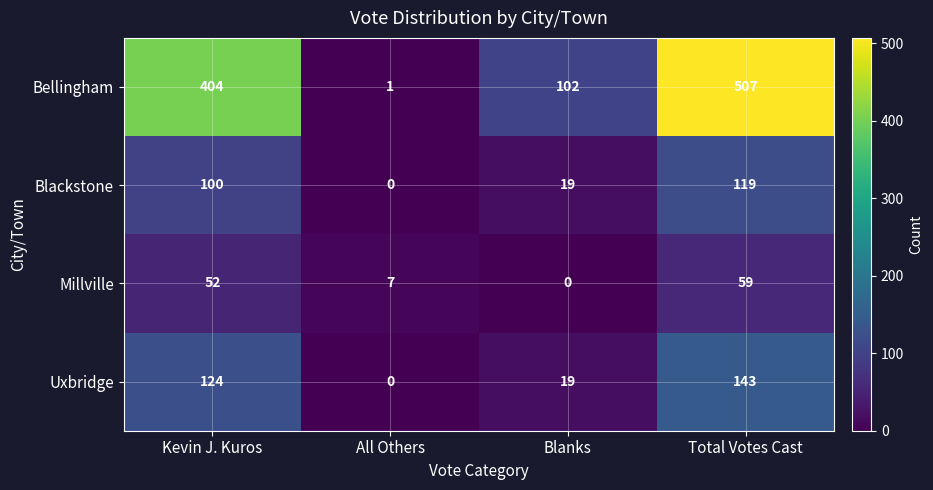

Reading left to right, list all the values displayed in this chart.

Bellingham: 404	1	102	507
Blackstone: 100	0	19	119
Millville: 52	7	0	59
Uxbridge: 124	0	19	143